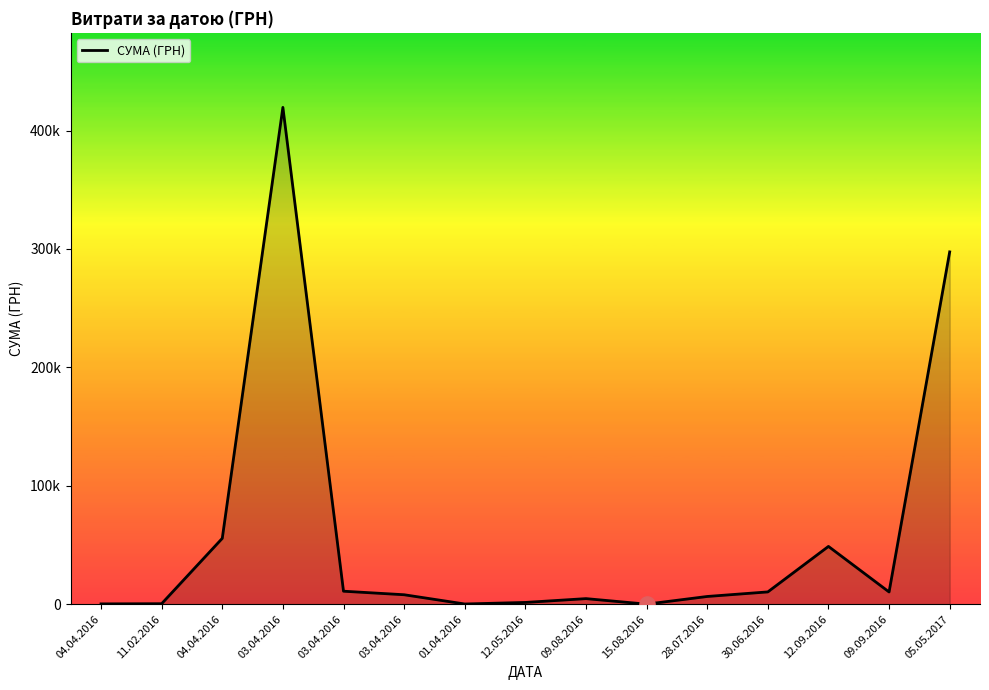

Is this an area chart (filled region under the line)?

Yes